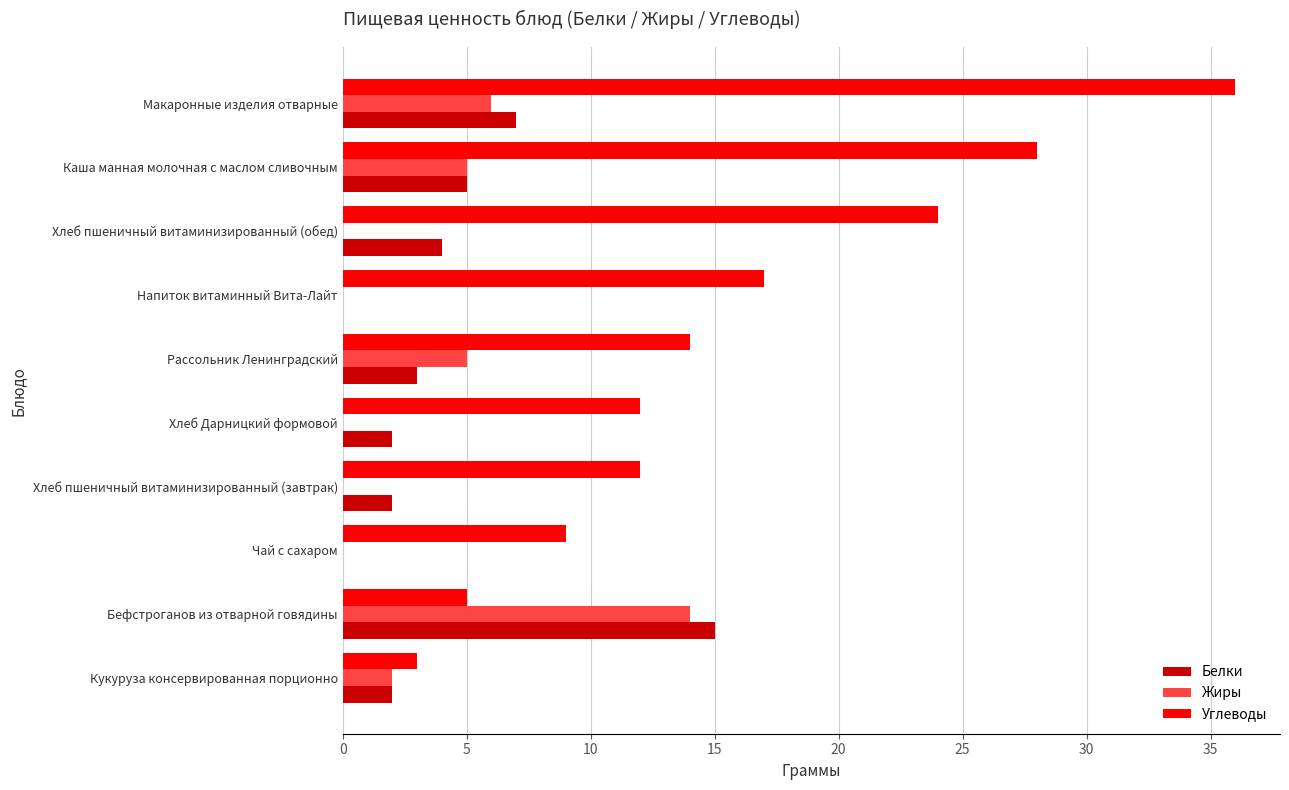

What is the total value across all series at Каша манная молочная с маслом сливочным?

38